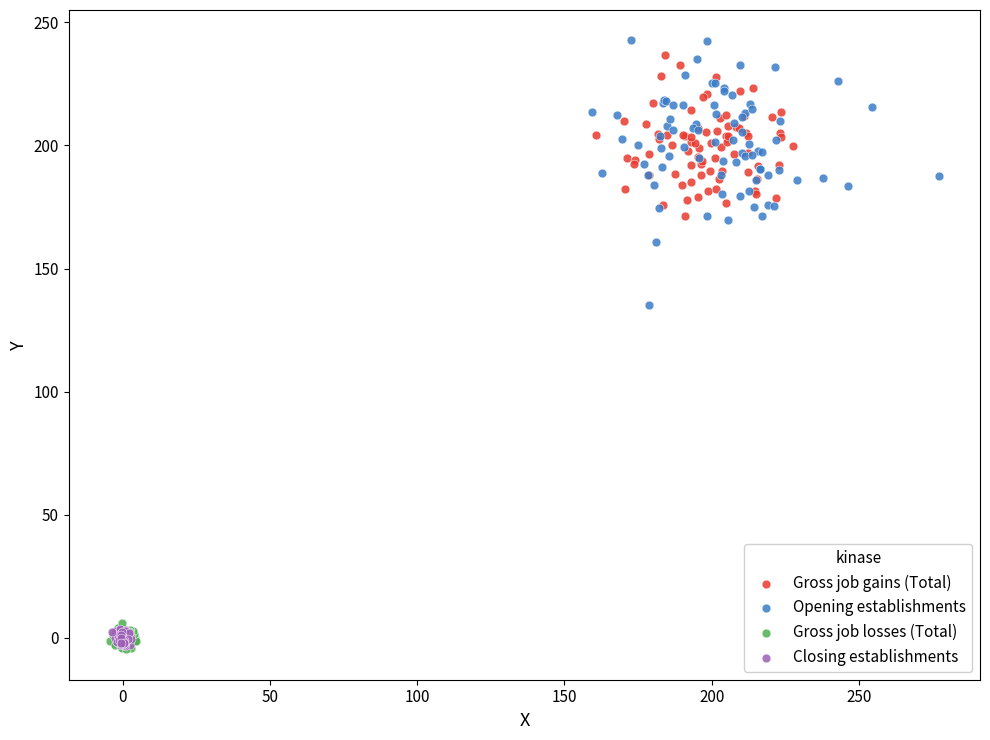

What are all the series names shown in the legend?

Gross job gains (Total), Opening establishments, Gross job losses (Total), Closing establishments